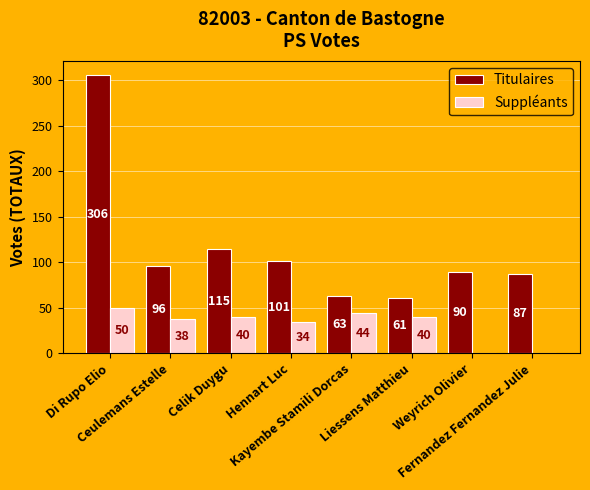

The Suppléants series shows 40 at Liessens Matthieu. True or false?

True